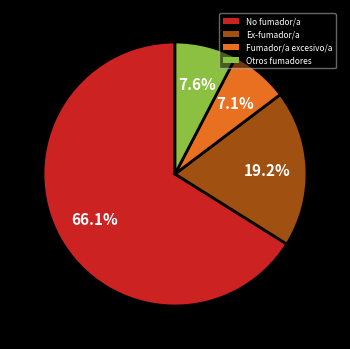

Count the number of slices in the pie.

4